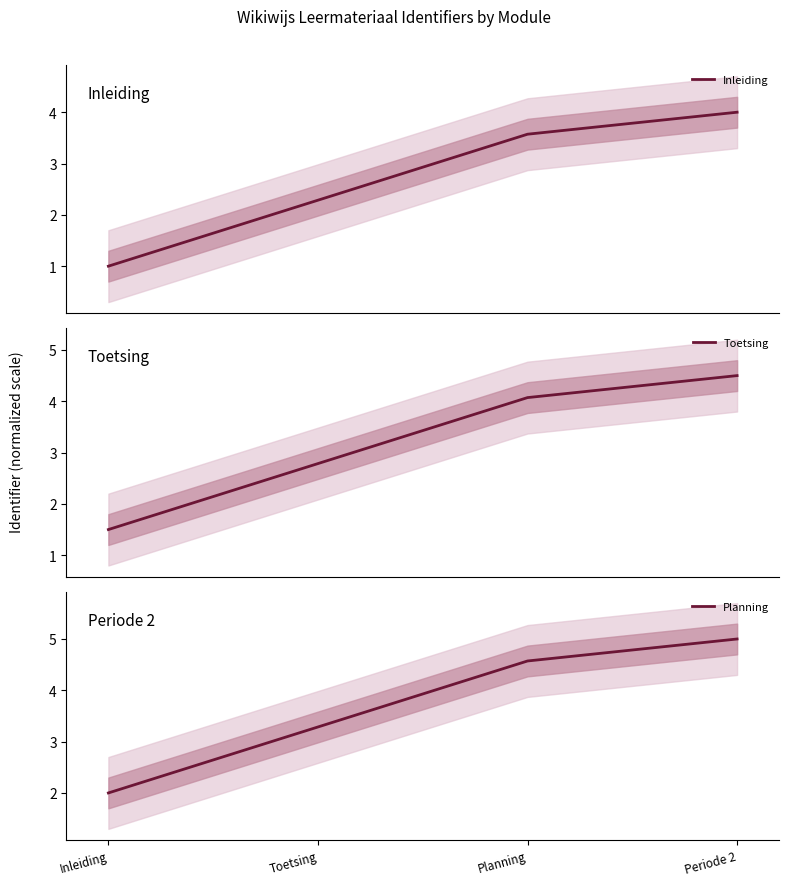

Reading right to left, transcribe all the data shown in this chart.

Inleiding: Periode 2=4.0	Planning=3.6	Toetsing=2.3	Inleiding=1.0
Toetsing: Periode 2=4.5	Planning=4.1	Toetsing=2.8	Inleiding=1.5
Planning: Periode 2=5.0	Planning=4.6	Toetsing=3.3	Inleiding=2.0